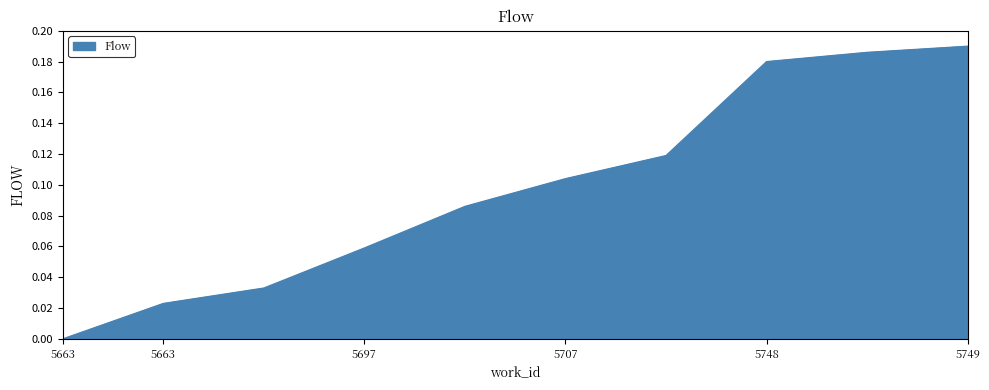

Does the chart display data point markers on the line(s)?

No